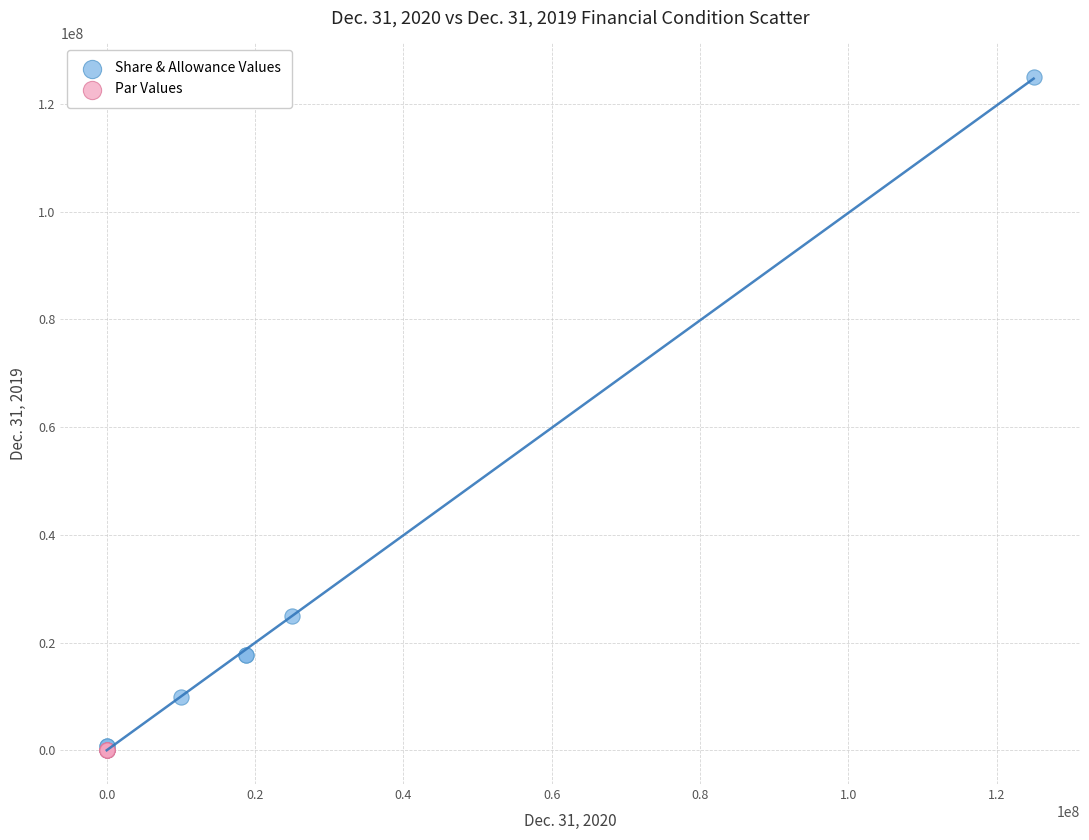

Which series reaches the maximum Y coordinate?

Share & Allowance Values